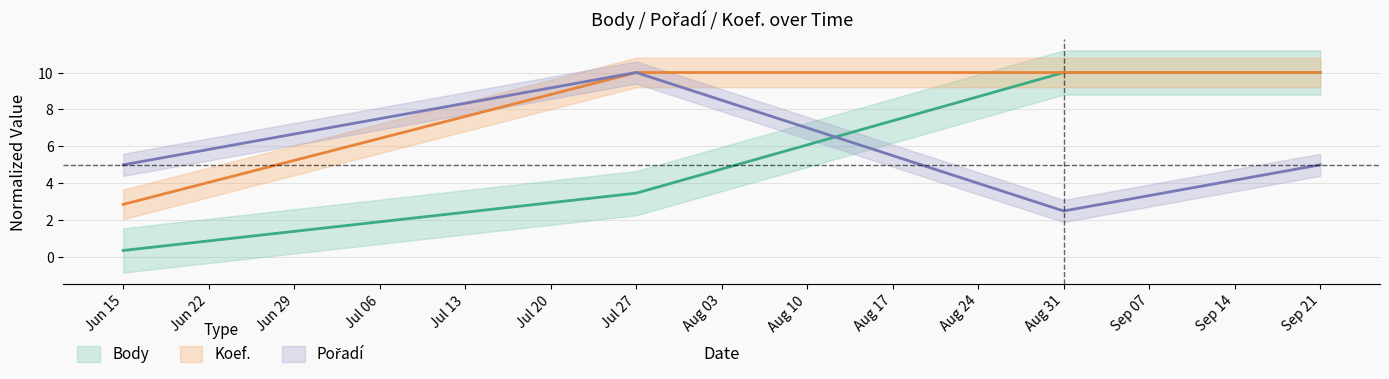

What is the difference between the maximum and minimum values in the Koef. series?

7.1